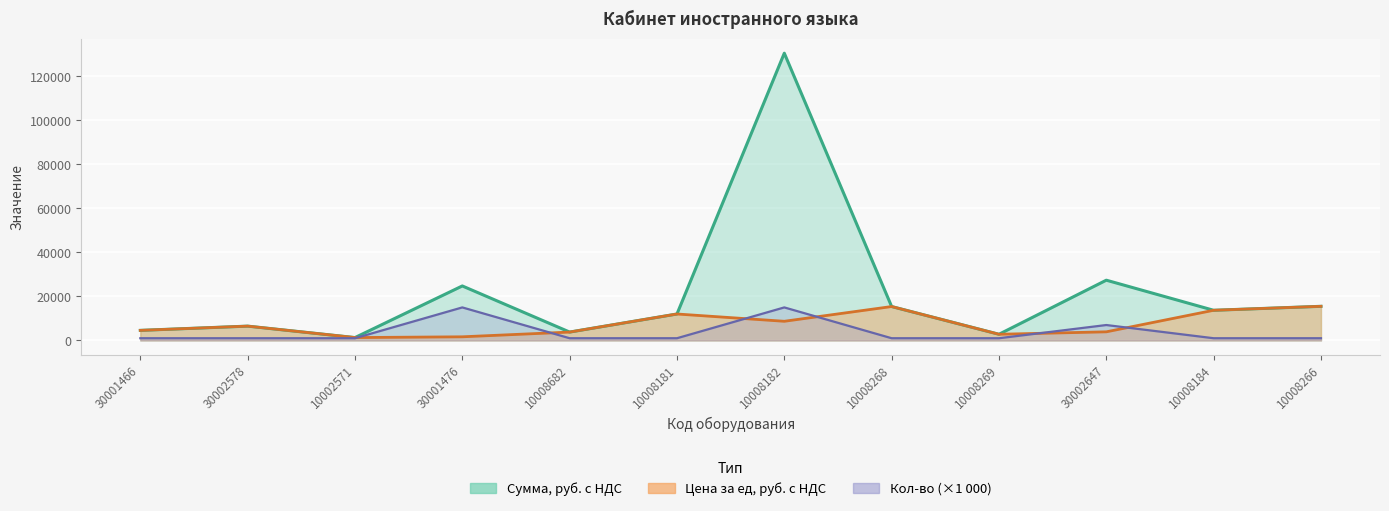

What are all the series names shown in the legend?

Сумма, руб. с НДС, Цена за ед, руб. с НДС, Кол-во